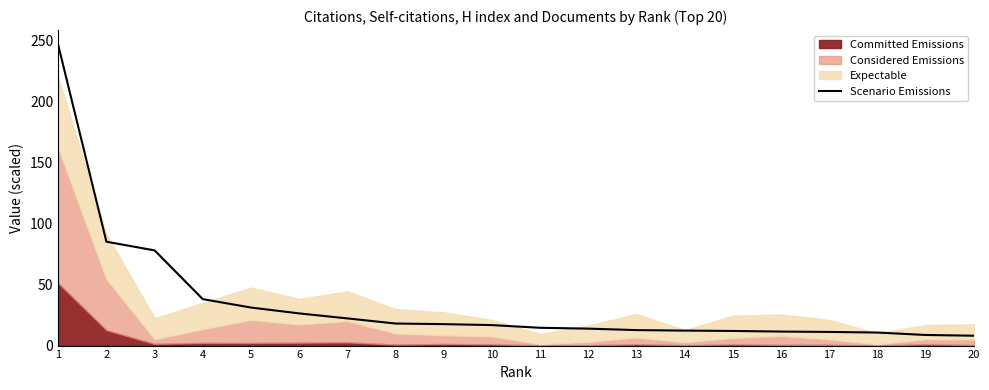

Between 13 and 18, which is larger?

13